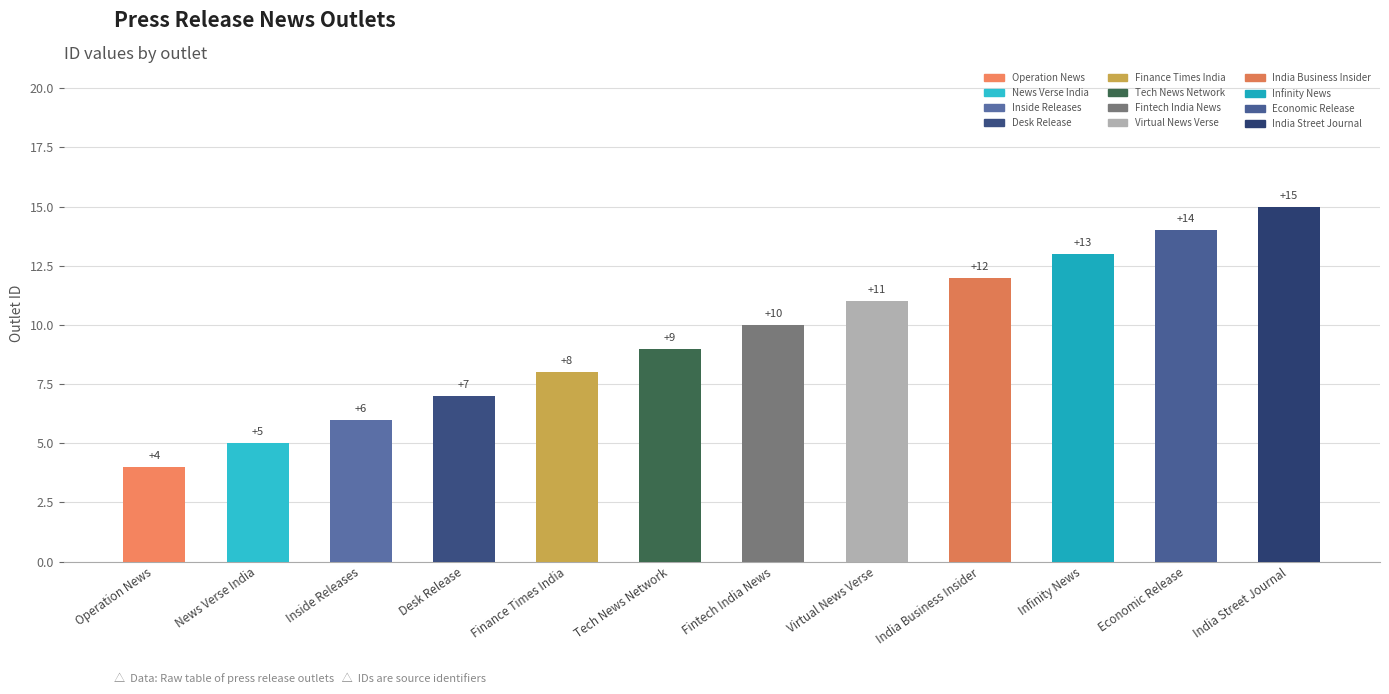

What is the label of the 7th bar from the left?

Fintech India News